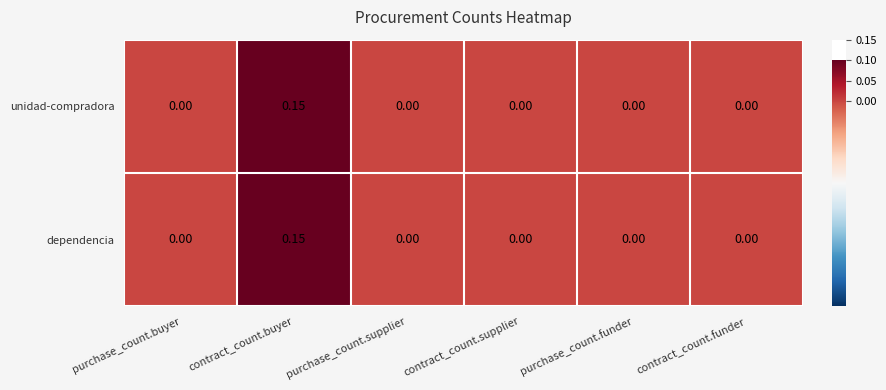

At which category is the sum across all series the highest?

contract_count.buyer